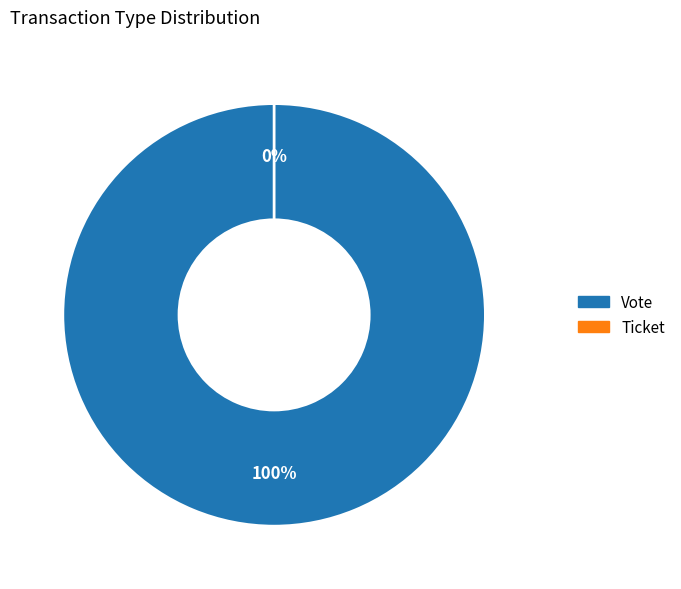

Does Vote represent more than half of the total?

Yes